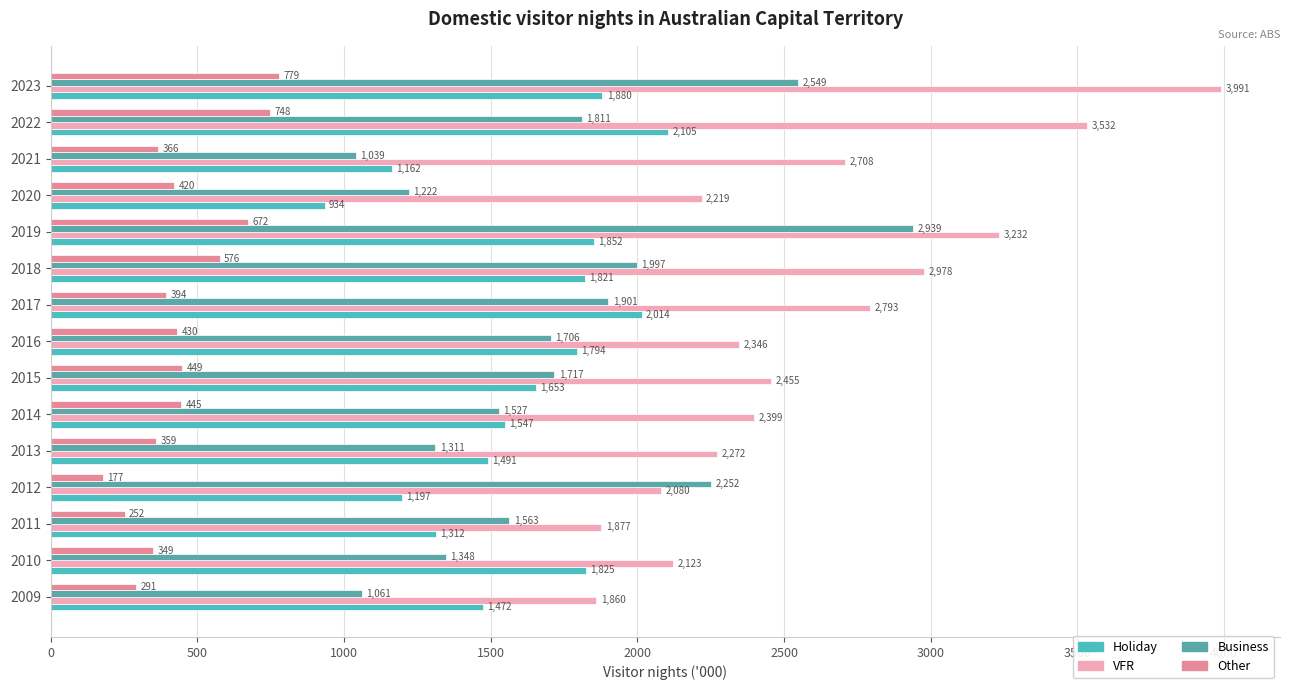

How many distinct data groups are displayed?

4